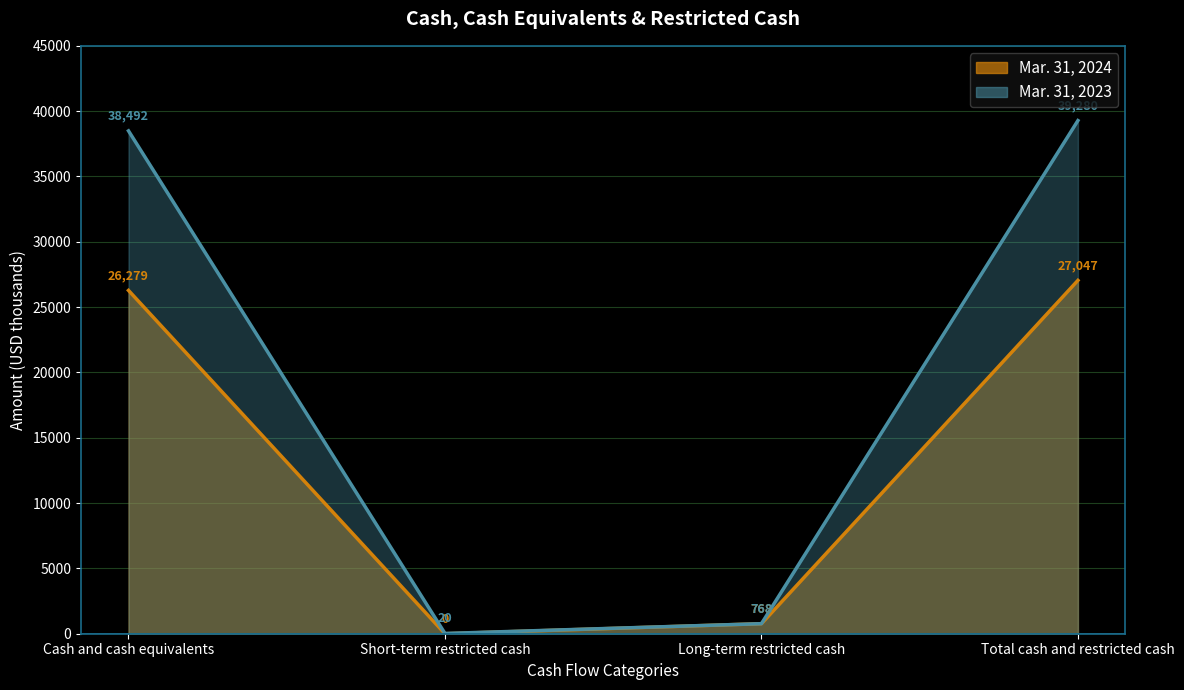

Reading right to left, list all the values displayed in this chart.

Mar. 31, 2024: 27047	768	0	26279
Mar. 31, 2023: 39280	768	20	38492